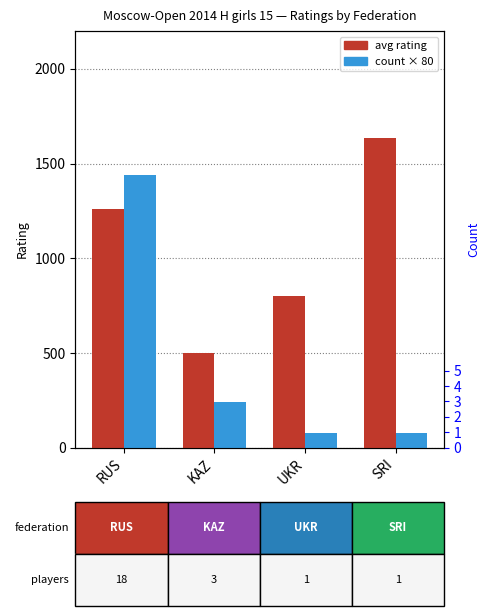

List the series in order of their overall mean, lowest first.

count × 80, avg rating